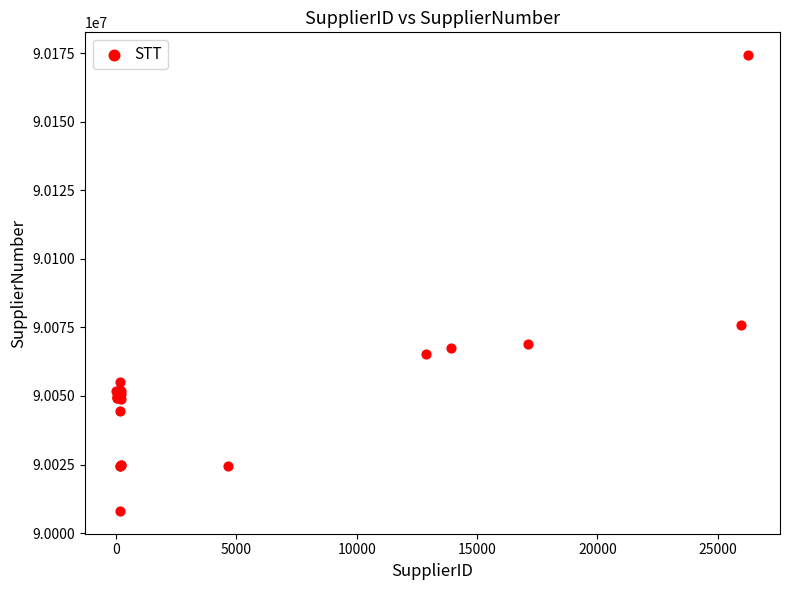

What Y value in the scatter plot is closest to 90091221?

90076059